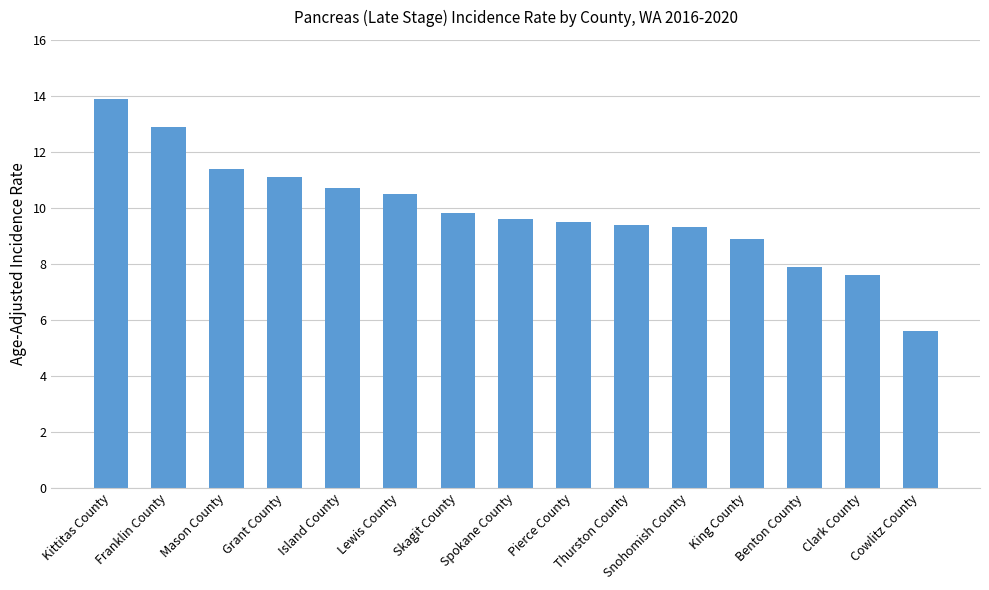

What is the sum of all values?

148.1